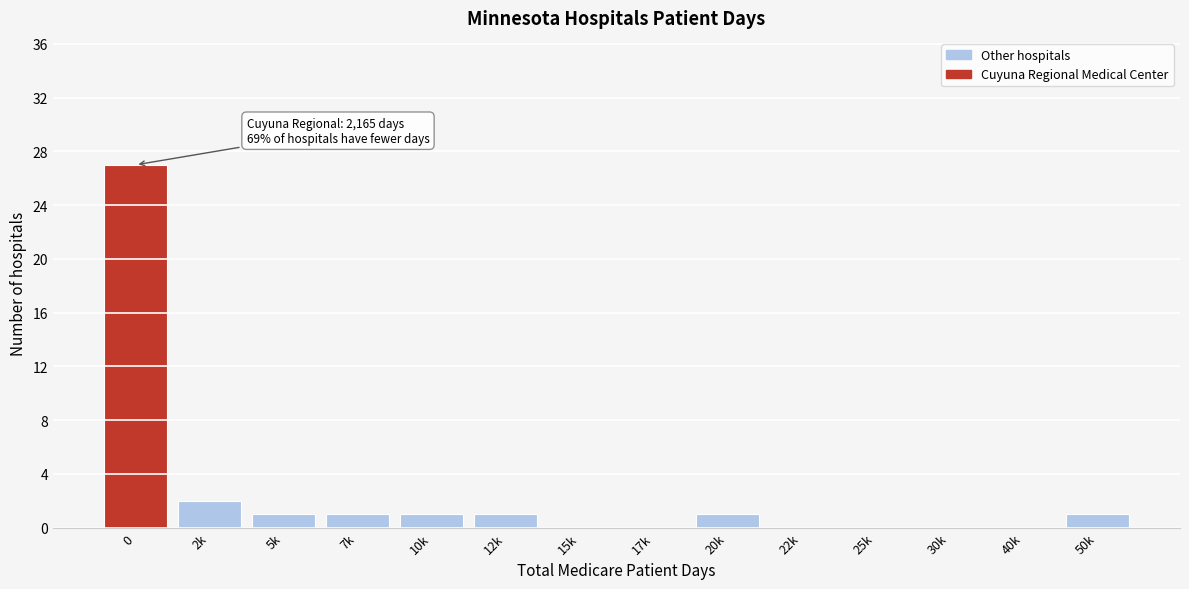

Reading left to right, what are all the values shown in this chart?

0=27	2k=2	5k=1	7k=1	10k=1	12k=1	15k=0	17k=0	20k=1	22k=0	25k=0	30k=0	40k=0	50k=1